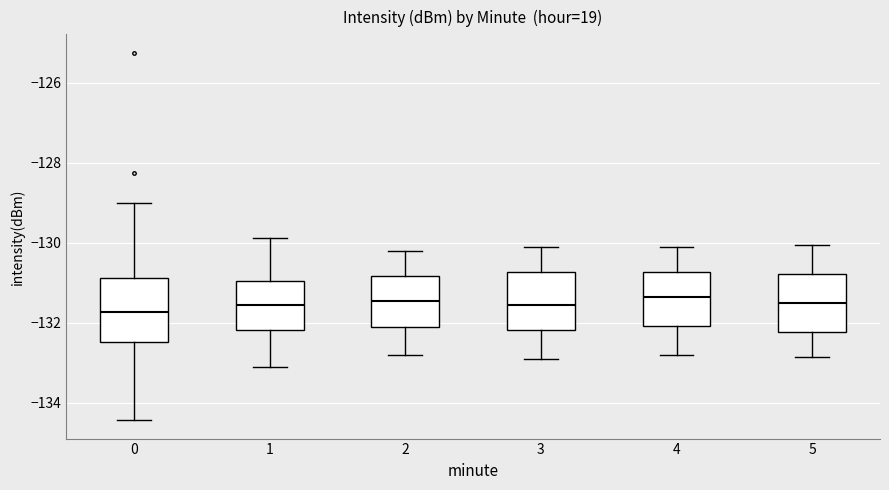

Reading left to right, read every box against the y-axis: the position of its median line, the range the box covers, and the ends of its whiskers. The values are not printed on the chart, so give them approximately, as read against the axis.

0: median -131.8, box -132.4 to -130.8, whiskers -134.4 to -129.0
1: median -131.6, box -132.2 to -131.0, whiskers -133.2 to -129.8
2: median -131.4, box -132.0 to -130.8, whiskers -132.8 to -130.2
3: median -131.6, box -132.2 to -130.8, whiskers -132.8 to -130.0
4: median -131.4, box -132.0 to -130.8, whiskers -132.8 to -130.0
5: median -131.4, box -132.2 to -130.8, whiskers -132.8 to -130.0